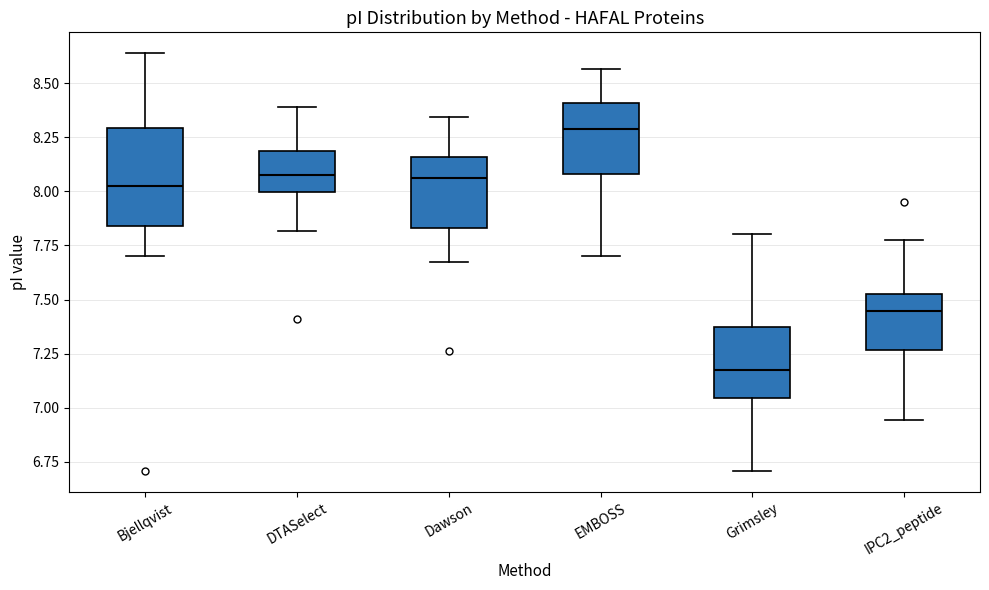

Which box's median line is the highest?

EMBOSS